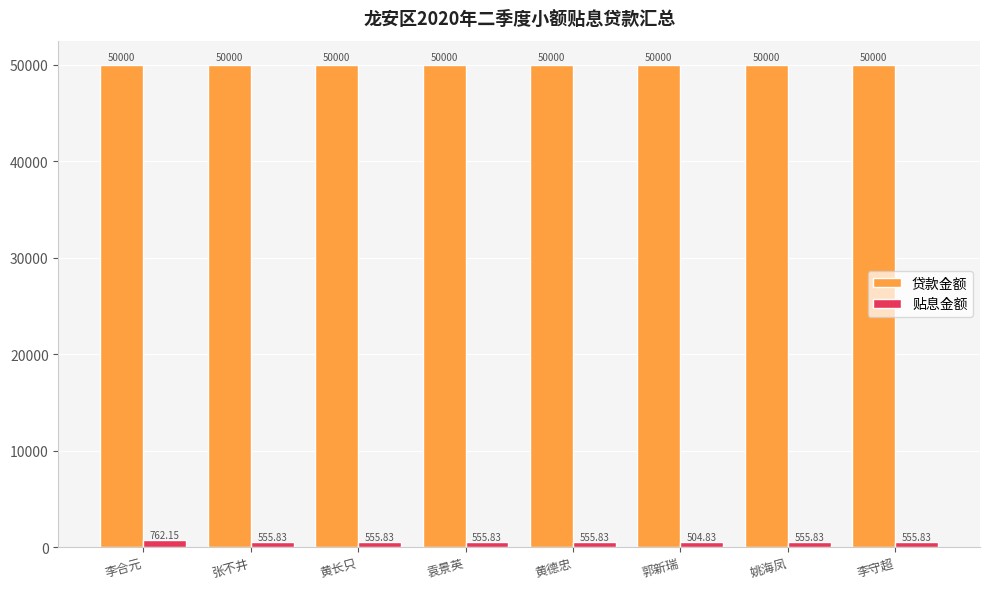

Rank the series by their maximum value, from lowest to highest.

贴息金额, 贷款金额